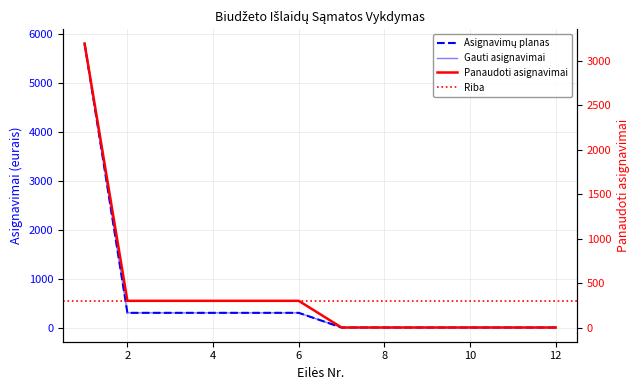

Between 5 and 7, which is larger?

5